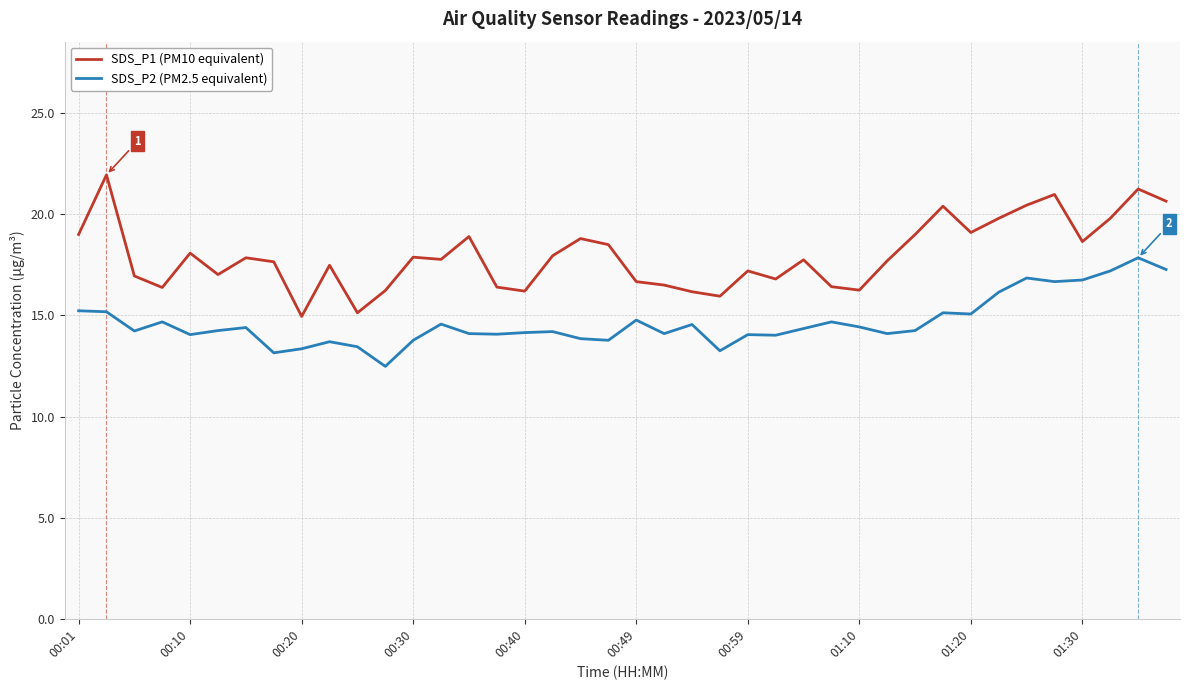

True or false: SDS_P2 (PM2.5 equivalent) and SDS_P1 (PM10 equivalent) intersect in this chart.

False